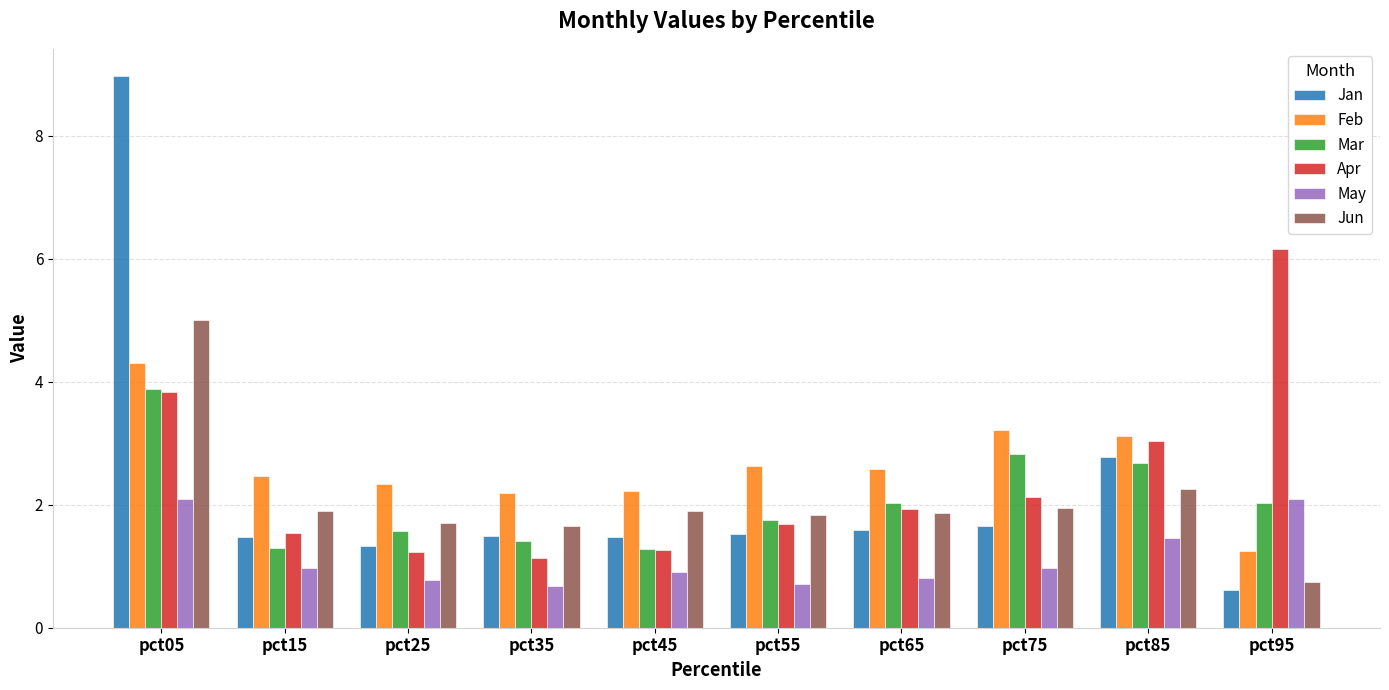

At which category does the chart reach its peak across all series?

pct05